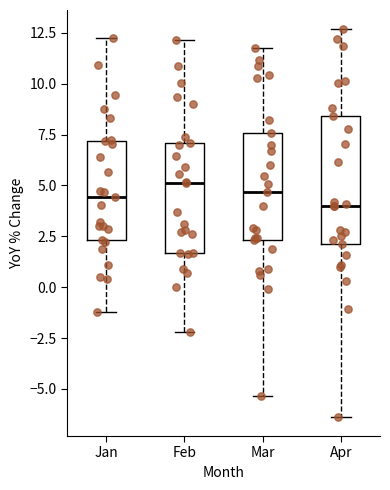

Reading left to right, read every box against the y-axis: the position of its median line, the range the box covers, and the ends of its whiskers. The values are not printed on the chart, so give them approximately, as read against the axis.

Jan: median 4.5, box 2.5 to 7.0, whiskers -1.0 to 12.5
Feb: median 5.0, box 1.5 to 7.0, whiskers -2.0 to 12.0
Mar: median 4.5, box 2.5 to 7.5, whiskers -5.5 to 11.5
Apr: median 4.0, box 2.0 to 8.5, whiskers -6.5 to 12.5